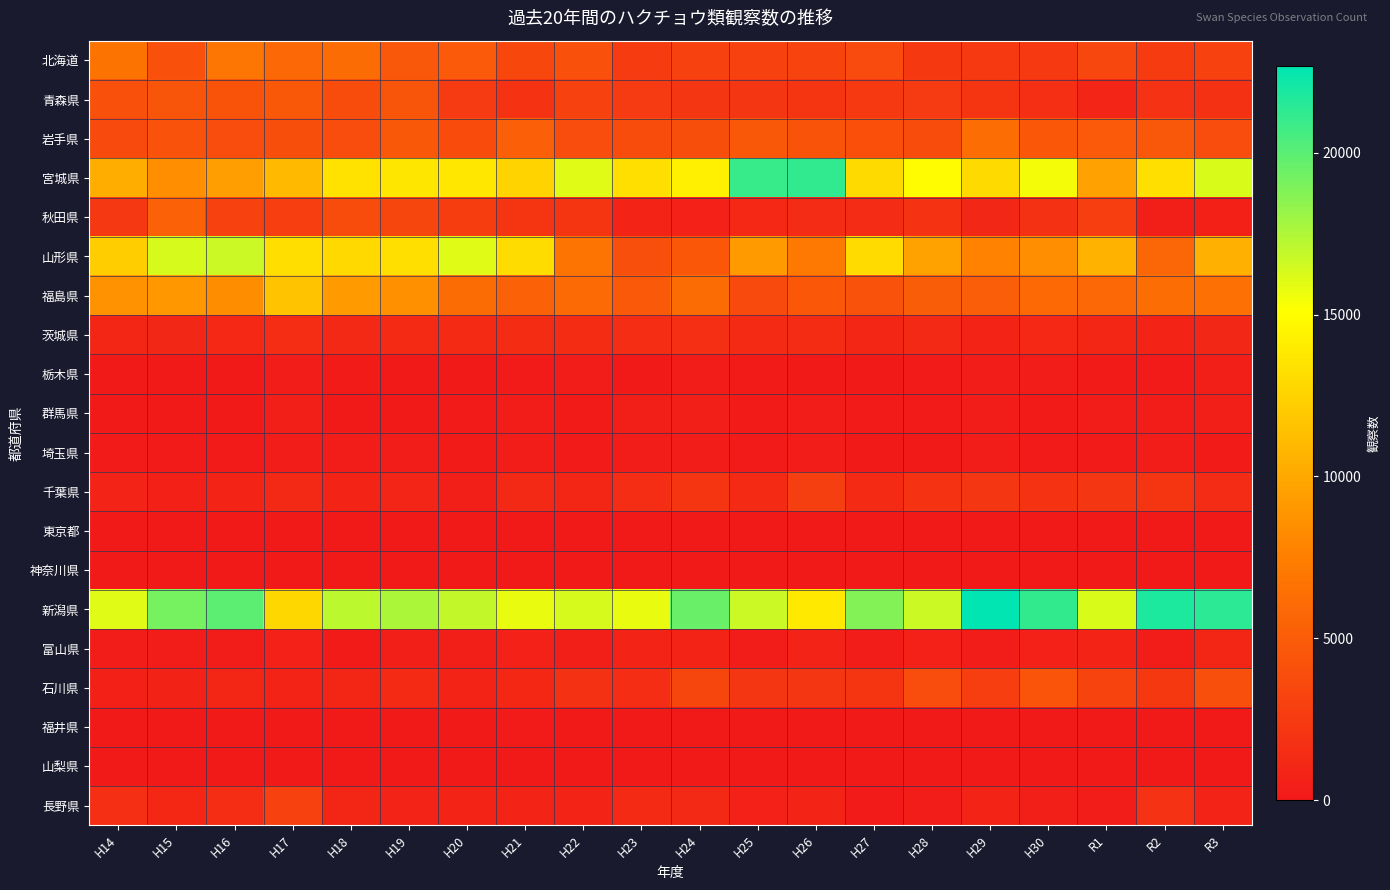

Which label corresponds to the smallest value in the chart?

H14